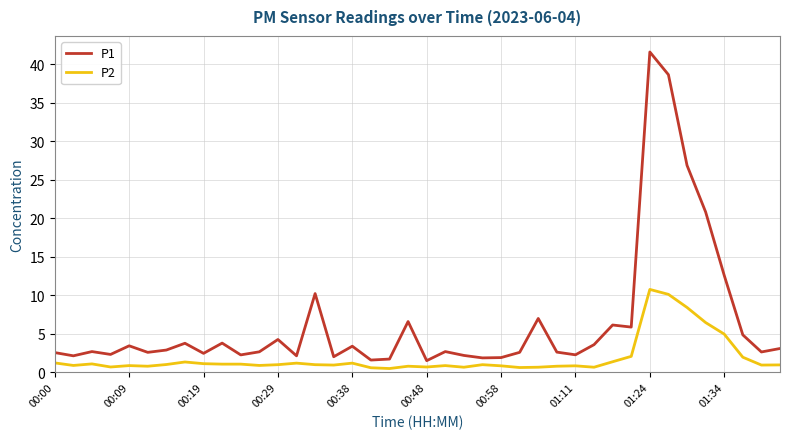

What is the highest value of the P1 series?

41.6